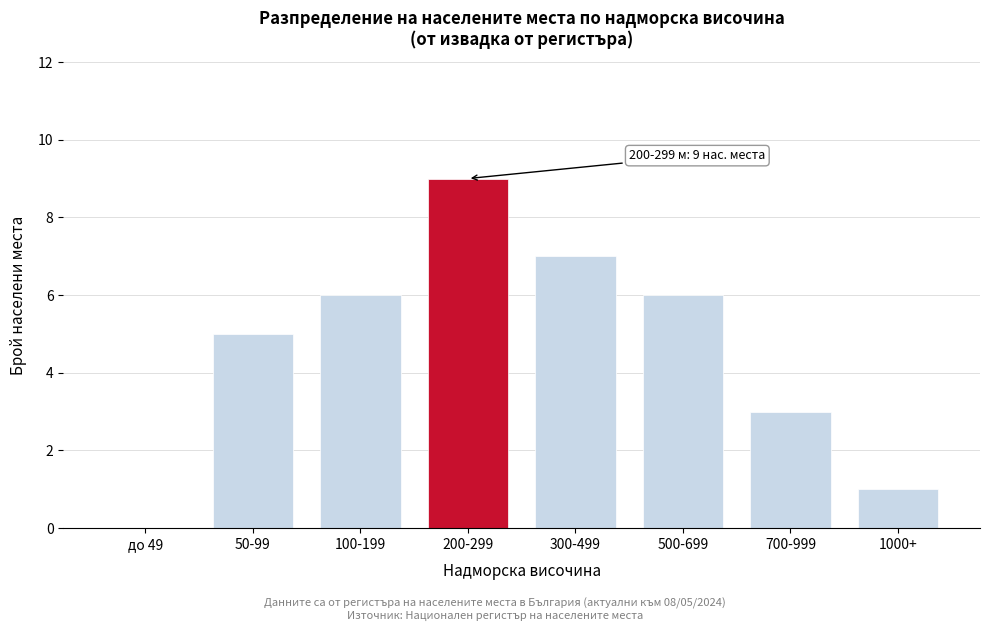

Reading left to right, extract all data points from this chart.

до 49=0	50-99=5	100-199=6	200-299=9	300-499=7	500-699=6	700-999=3	1000+=1